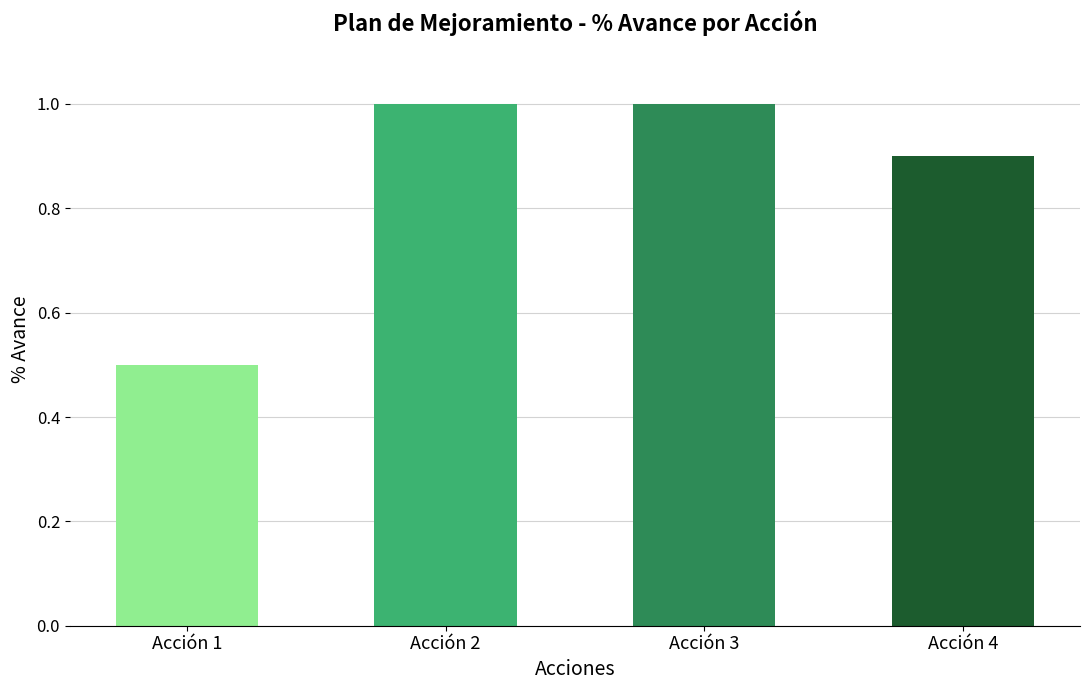

Reading right to left, what are all the values shown in this chart?

Acción 4=0.9	Acción 3=1.0	Acción 2=1.0	Acción 1=0.5